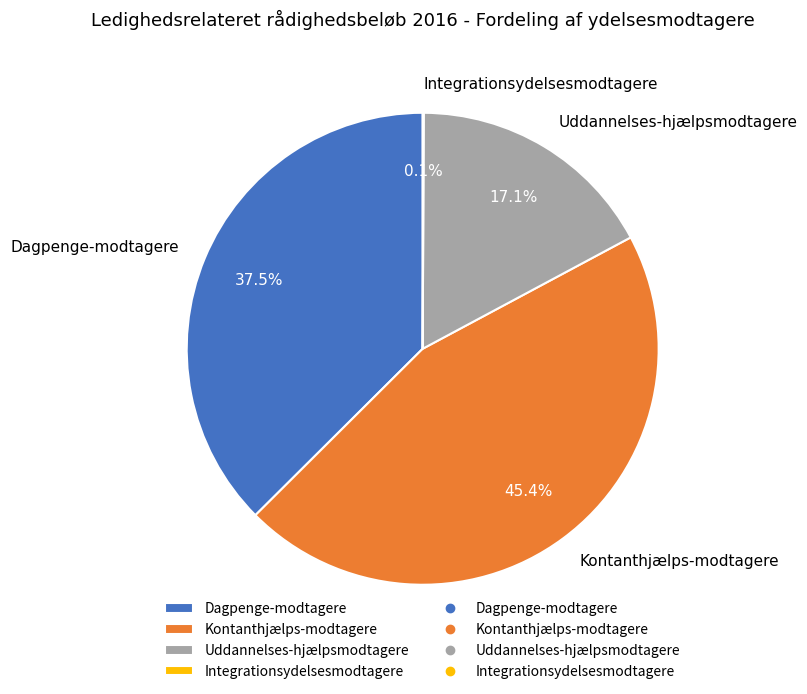

Which has a higher value, Dagpenge-modtagere or Uddannelses-hjælpsmodtagere?

Dagpenge-modtagere